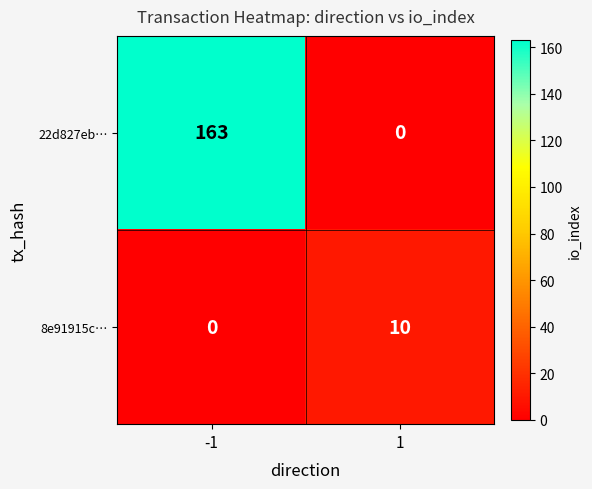

What is the difference between the maximum and minimum values in the 8e91915c… series?

10